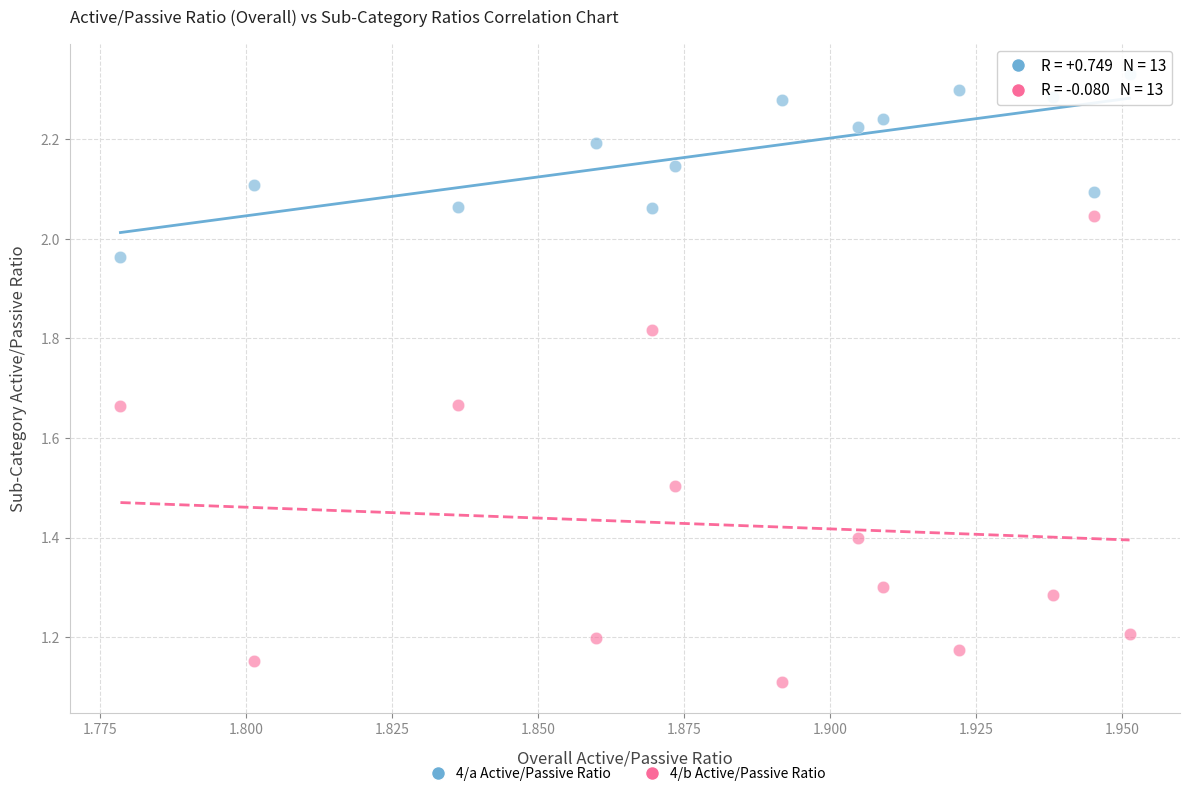

Across all series, what Y value is closest to 1?

1.1